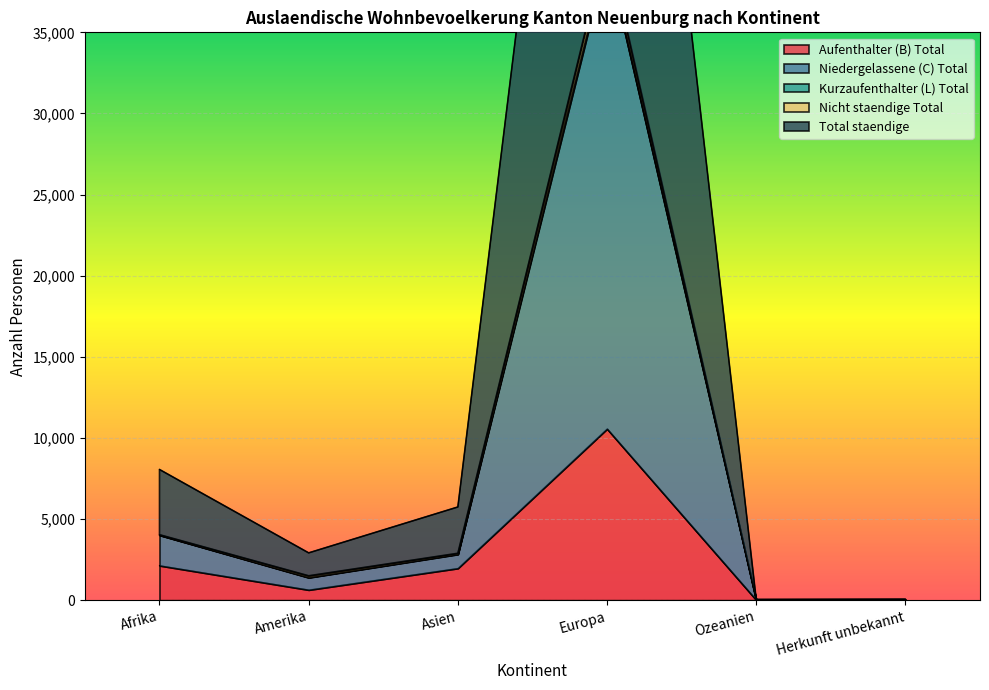

At which category does Kurzaufenthalter (L) Total reach its first local valley?

Amerika